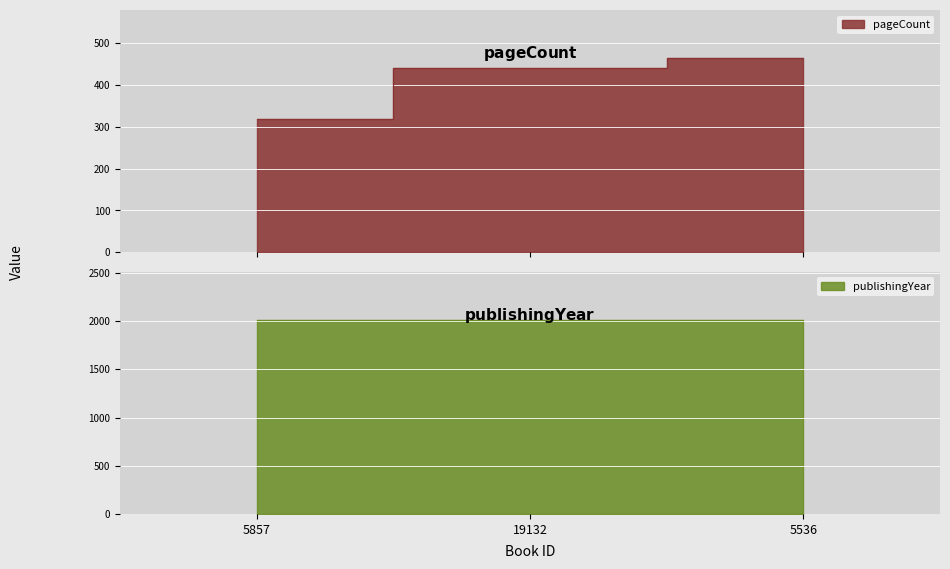

The value of pageCount at 5857 is 320. True or false?

True